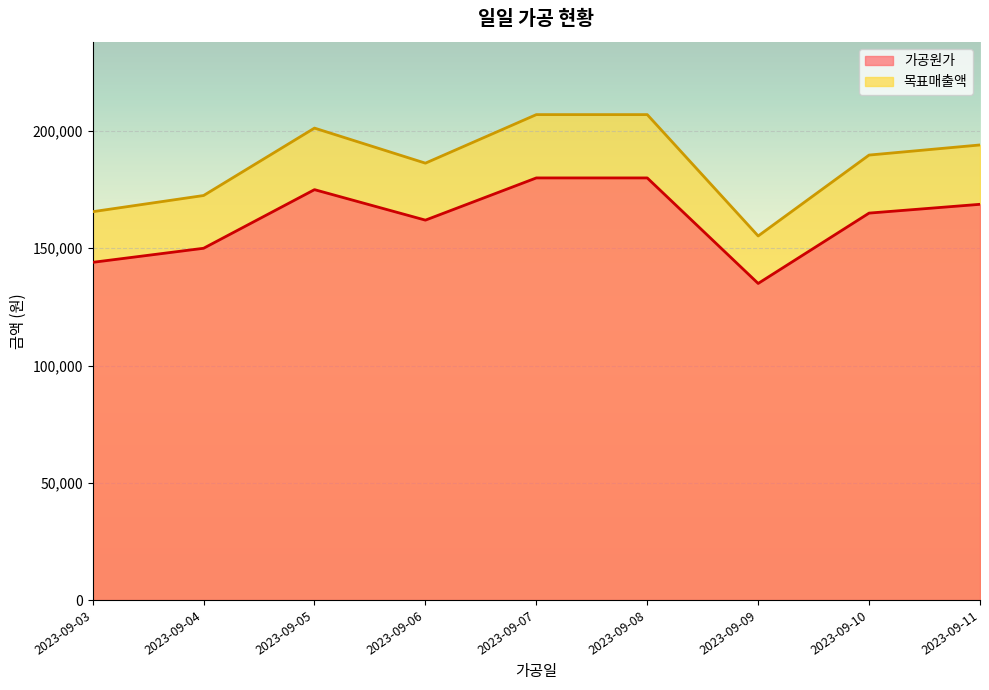

Which series has the largest range (max minus min)?

목표매출액